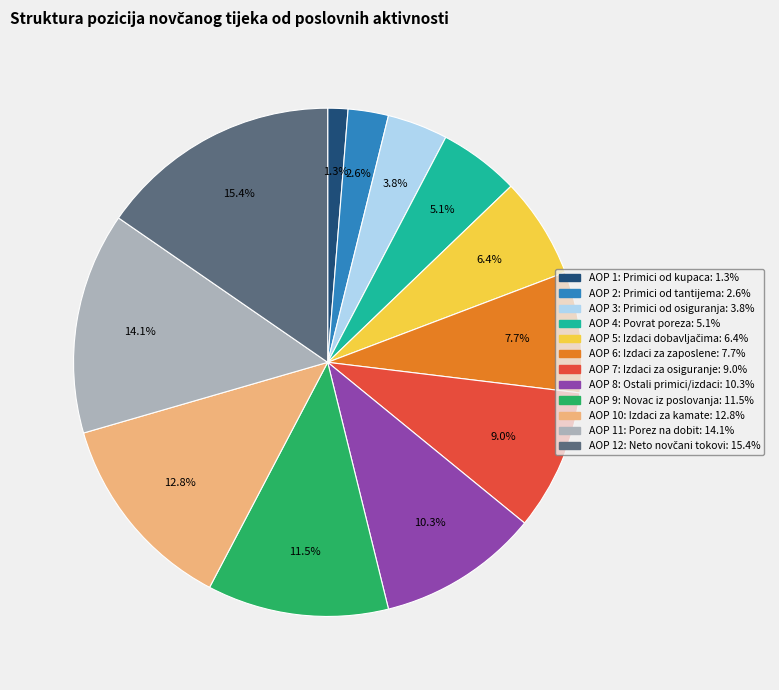

Is there a majority slice in this chart?

No